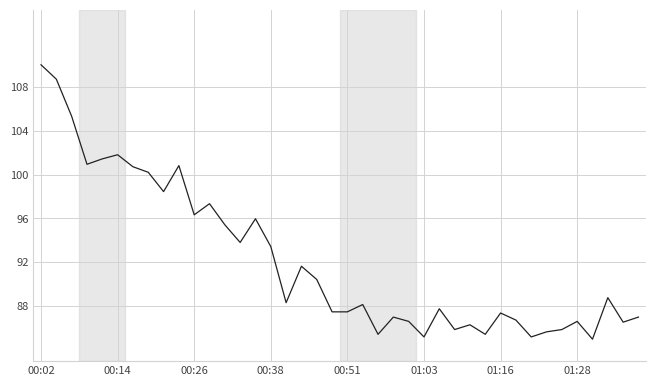

What is the greatest value displayed?

110.0